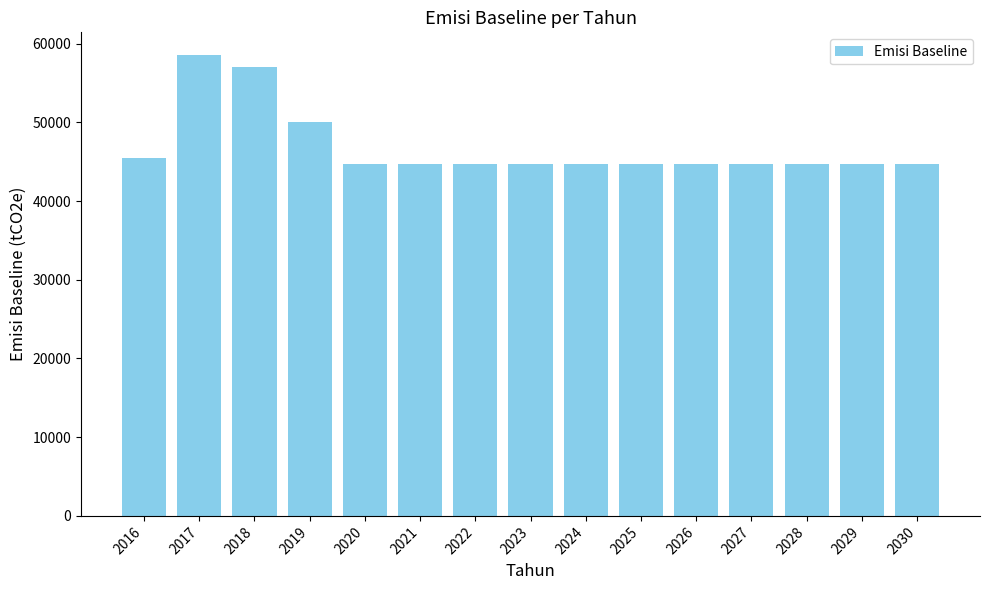

What is the value of the 6th bar from the left?

44767.8